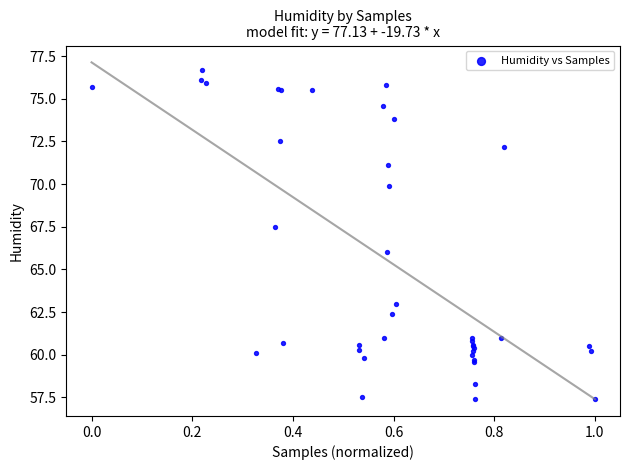

What Y value in the scatter plot is closest to 67?

67.5